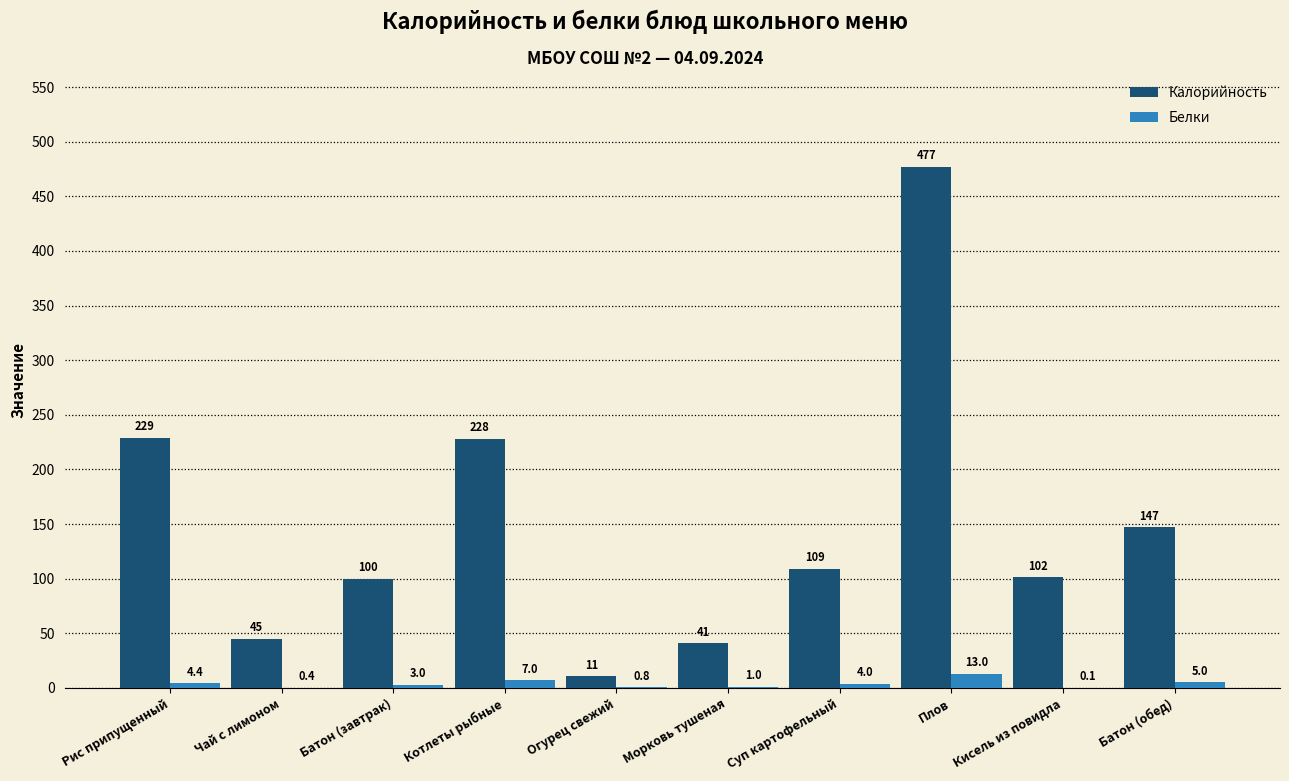

What are all the series names shown in the legend?

Калорийность, Белки